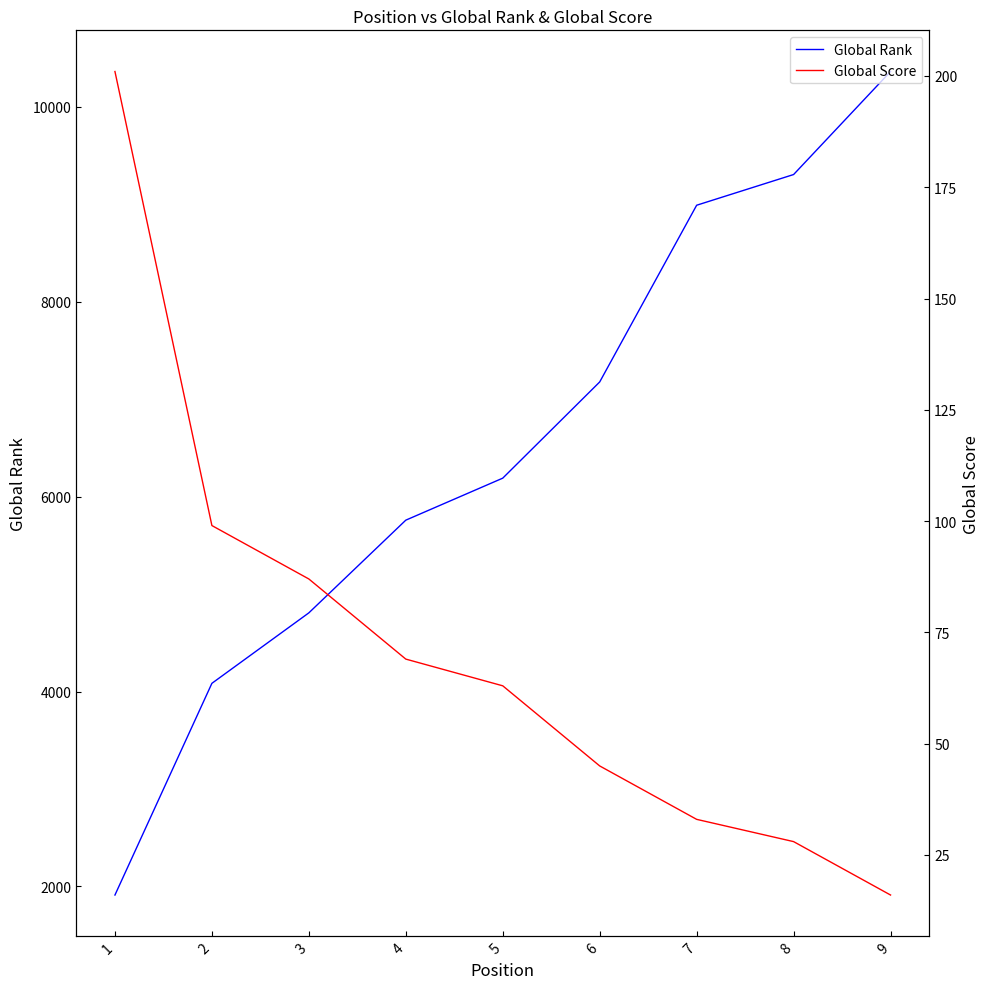

What is the value of the Global Rank point at the 5th from the left?

6189